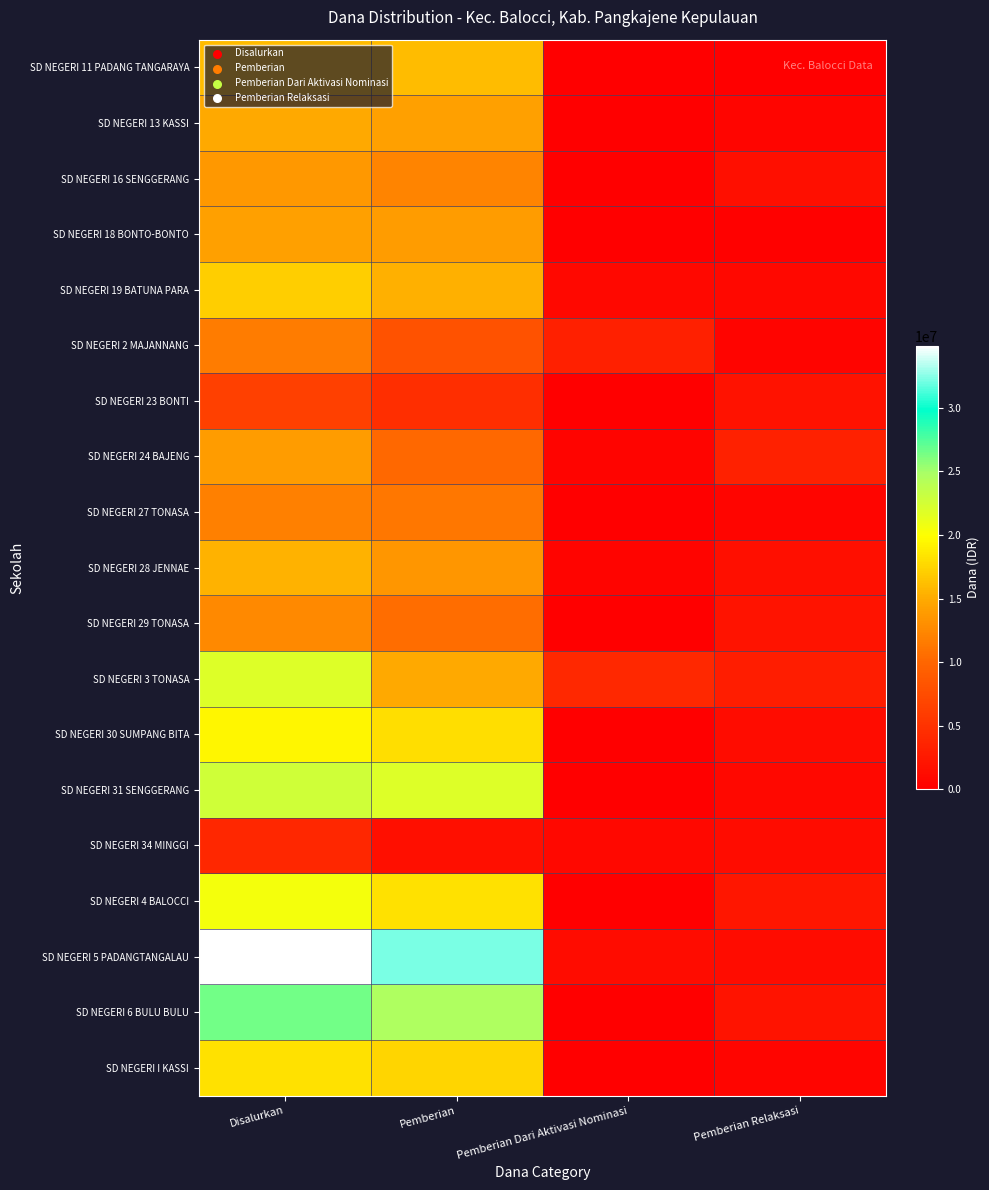

Reading right to left, what are all the values shown in this chart?

SD NEGERI 11 PADANG TANGARAYA: Pemberian Relaksasi=0	Pemberian Dari Aktivasi Nominasi=0	Pemberian=15975000	Disalurkan=15975000
SD NEGERI 13 KASSI: Pemberian Relaksasi=675000	Pemberian Dari Aktivasi Nominasi=0	Pemberian=14175000	Disalurkan=14850000
SD NEGERI 16 SENGGERANG: Pemberian Relaksasi=1575000	Pemberian Dari Aktivasi Nominasi=0	Pemberian=12150000	Disalurkan=13725000
SD NEGERI 18 BONTO-BONTO: Pemberian Relaksasi=225000	Pemberian Dari Aktivasi Nominasi=0	Pemberian=13950000	Disalurkan=14175000
SD NEGERI 19 BATUNA PARA: Pemberian Relaksasi=900000	Pemberian Dari Aktivasi Nominasi=900000	Pemberian=15300000	Disalurkan=17100000
SD NEGERI 2 MAJANNANG: Pemberian Relaksasi=450000	Pemberian Dari Aktivasi Nominasi=3150000	Pemberian=8100000	Disalurkan=11700000
SD NEGERI 23 BONTI: Pemberian Relaksasi=1800000	Pemberian Dari Aktivasi Nominasi=0	Pemberian=4500000	Disalurkan=6300000
SD NEGERI 24 BAJENG: Pemberian Relaksasi=3375000	Pemberian Dari Aktivasi Nominasi=450000	Pemberian=10125000	Disalurkan=13950000
SD NEGERI 27 TONASA: Pemberian Relaksasi=675000	Pemberian Dari Aktivasi Nominasi=0	Pemberian=11250000	Disalurkan=11925000
SD NEGERI 28 JENNAE: Pemberian Relaksasi=1575000	Pemberian Dari Aktivasi Nominasi=450000	Pemberian=13500000	Disalurkan=15525000
SD NEGERI 29 TONASA: Pemberian Relaksasi=2025000	Pemberian Dari Aktivasi Nominasi=0	Pemberian=10575000	Disalurkan=12600000
SD NEGERI 3 TONASA: Pemberian Relaksasi=2925000	Pemberian Dari Aktivasi Nominasi=4050000	Pemberian=14850000	Disalurkan=21825000
SD NEGERI 30 SUMPANG BITA: Pemberian Relaksasi=1350000	Pemberian Dari Aktivasi Nominasi=0	Pemberian=18000000	Disalurkan=19350000
SD NEGERI 31 SENGGERANG: Pemberian Relaksasi=900000	Pemberian Dari Aktivasi Nominasi=0	Pemberian=21825000	Disalurkan=22725000
SD NEGERI 34 MINGGI: Pemberian Relaksasi=1350000	Pemberian Dari Aktivasi Nominasi=900000	Pemberian=1575000	Disalurkan=3825000
SD NEGERI 4 BALOCCI: Pemberian Relaksasi=2250000	Pemberian Dari Aktivasi Nominasi=0	Pemberian=18225000	Disalurkan=20475000
SD NEGERI 5 PADANGTANGALAU: Pemberian Relaksasi=1350000	Pemberian Dari Aktivasi Nominasi=1350000	Pemberian=32175000	Disalurkan=34875000
SD NEGERI 6 BULU BULU: Pemberian Relaksasi=2025000	Pemberian Dari Aktivasi Nominasi=0	Pemberian=24525000	Disalurkan=26550000
SD NEGERI I KASSI: Pemberian Relaksasi=675000	Pemberian Dari Aktivasi Nominasi=0	Pemberian=17550000	Disalurkan=18225000